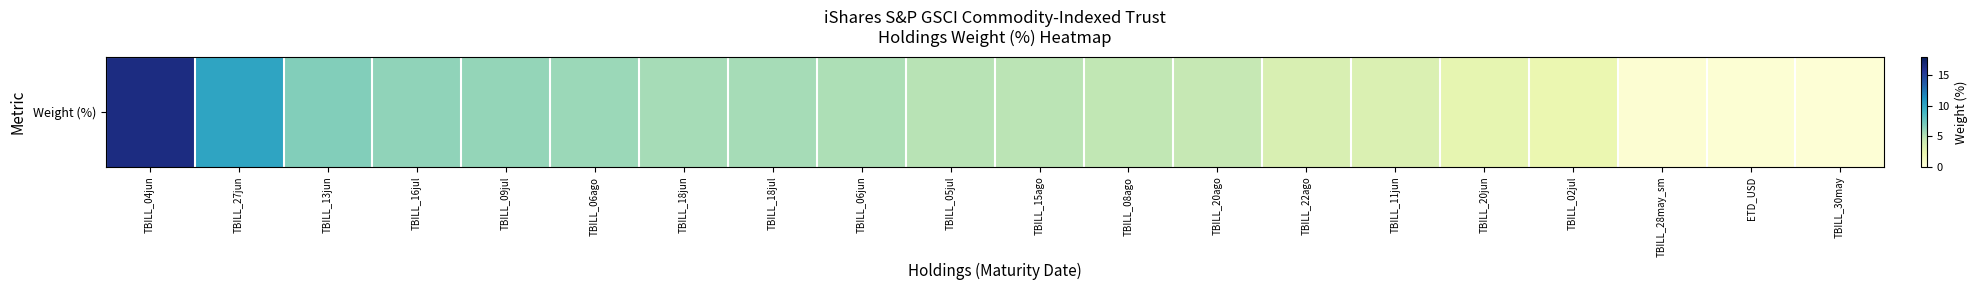

Which has a higher value, ETD_USD or TBILL_18jul?

TBILL_18jul